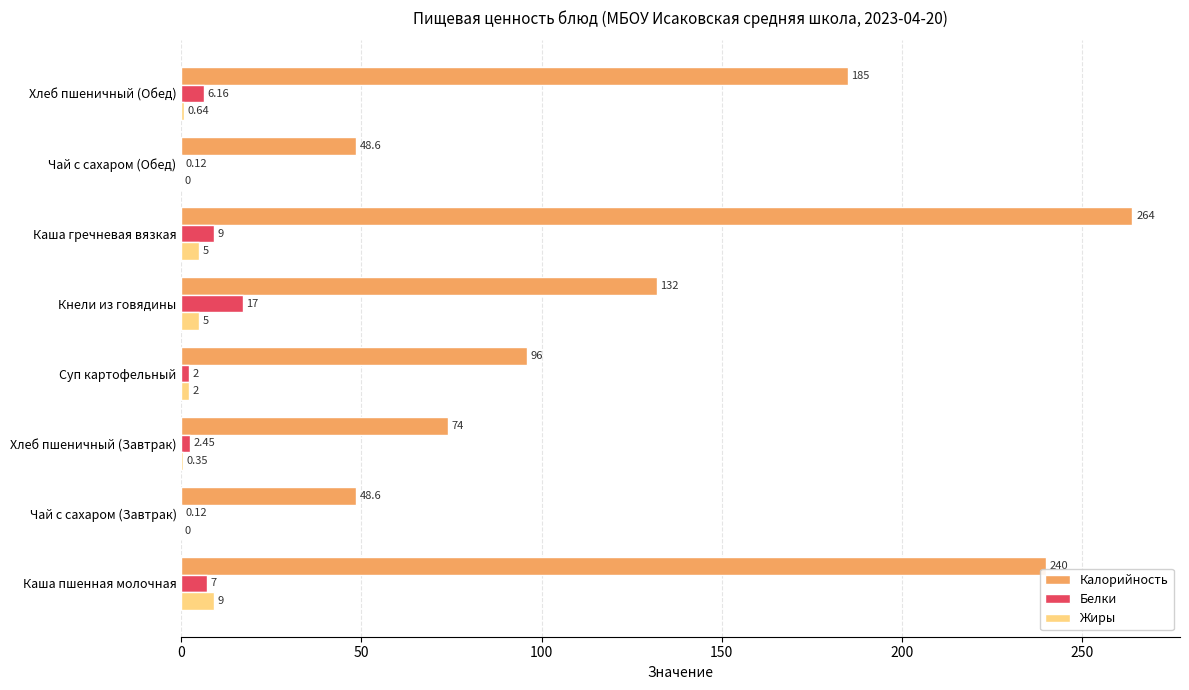

Between Чай с сахаром (Завтрак) and Суп картофельный, which series saw the biggest shift?

Калорийность